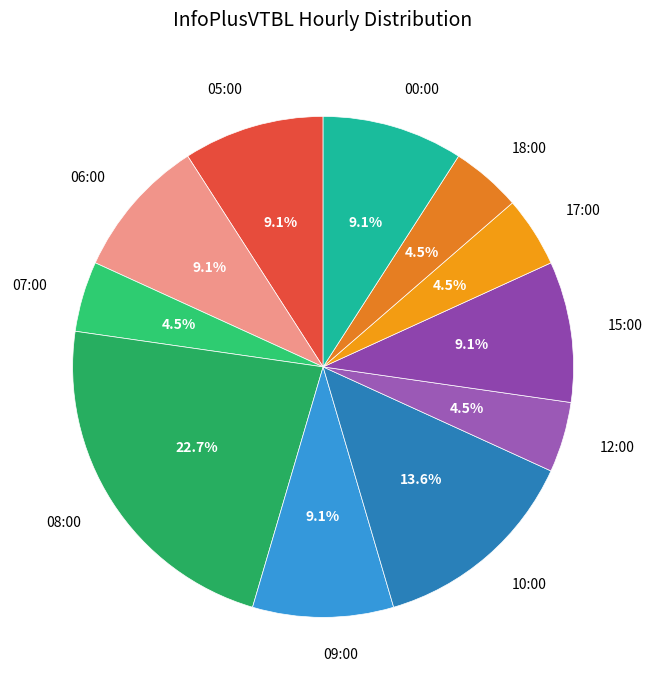

Does any single category account for the majority?

No